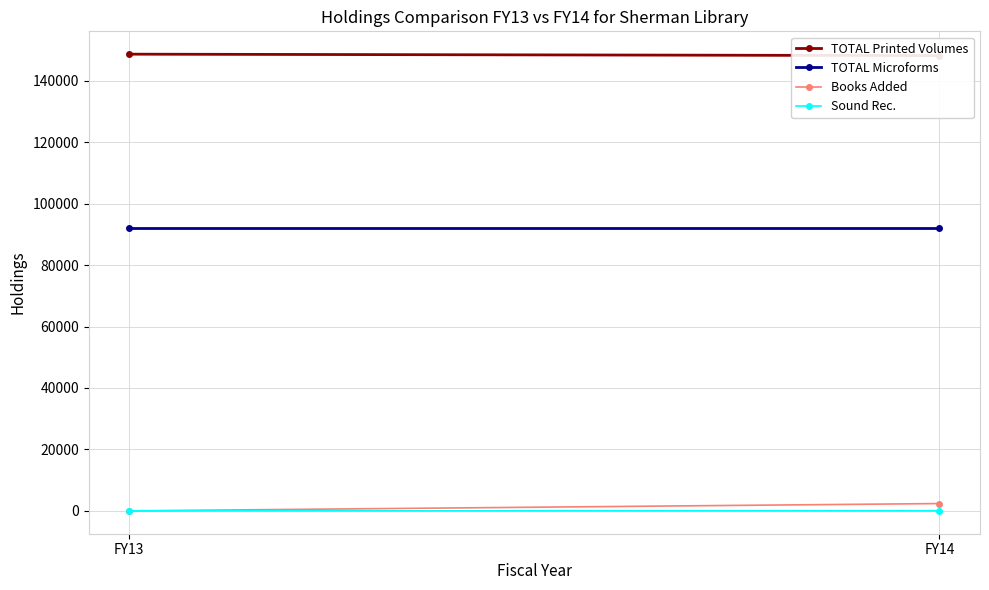

What is the difference between the Sound Rec. values at FY13 and FY14?

2